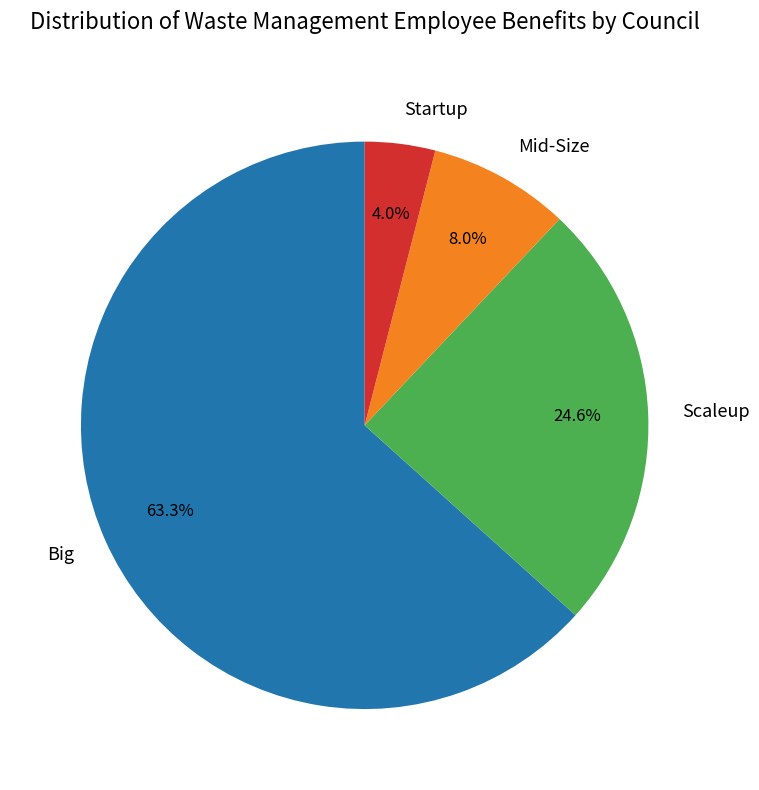

How many segments does this pie chart have?

4